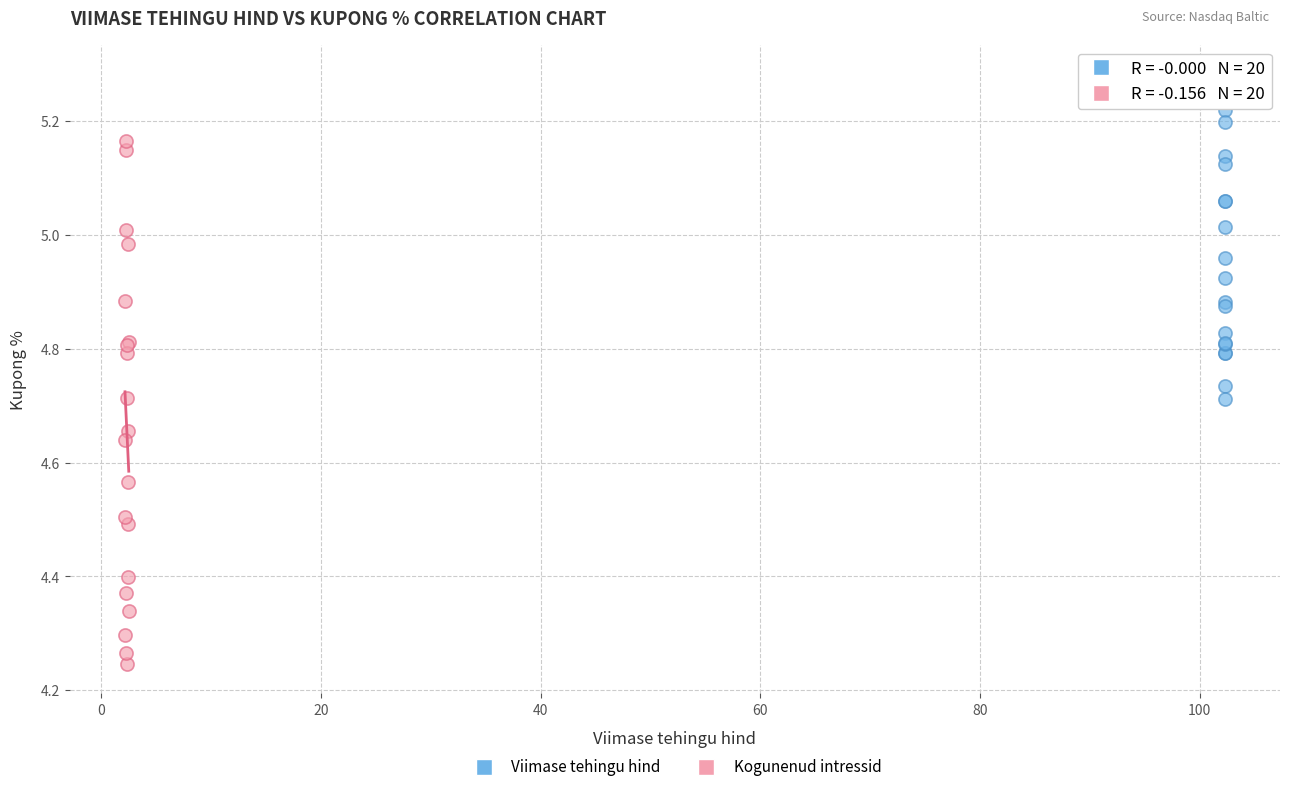

Which series has the widest spread of Y values?

Kogunenud intressid